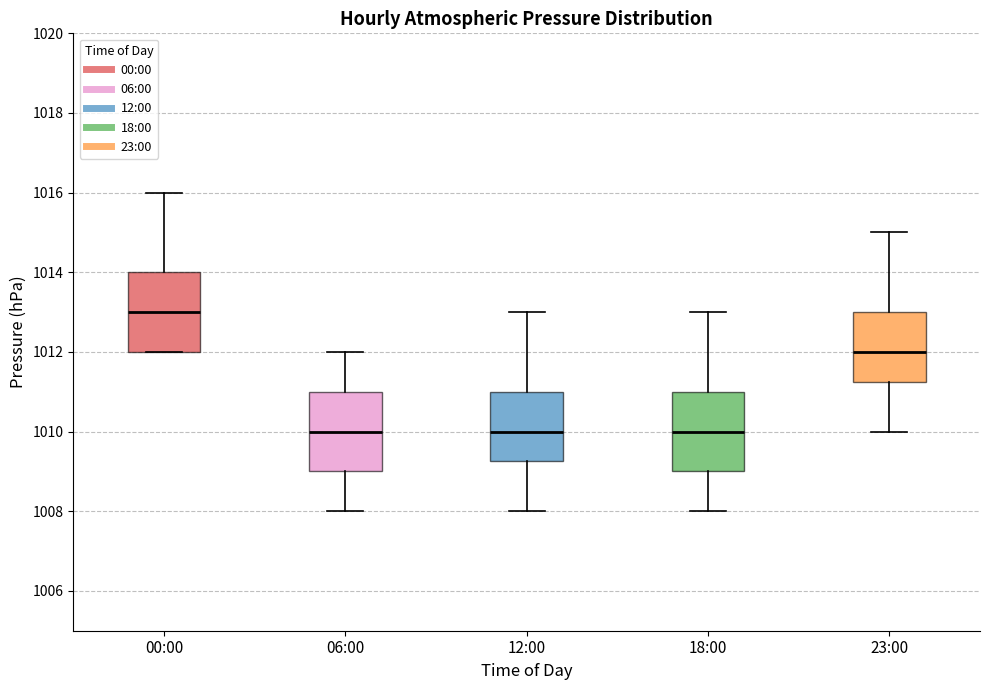

Reading left to right, transcribe this box plot: for each box, give where its median line is, the range the box spans, and where its two whiskers end, as read against the y-axis. The values are not printed on the chart, so give them approximately, as read against the axis.

00:00: median 1013.0, box 1012.0 to 1014.0, whiskers 1012.0 to 1016.0
06:00: median 1010.0, box 1009.0 to 1011.0, whiskers 1008.0 to 1012.0
12:00: median 1010.0, box 1009.2 to 1011.0, whiskers 1008.0 to 1013.0
18:00: median 1010.0, box 1009.0 to 1011.0, whiskers 1008.0 to 1013.0
23:00: median 1012.0, box 1011.2 to 1013.0, whiskers 1010.0 to 1015.0